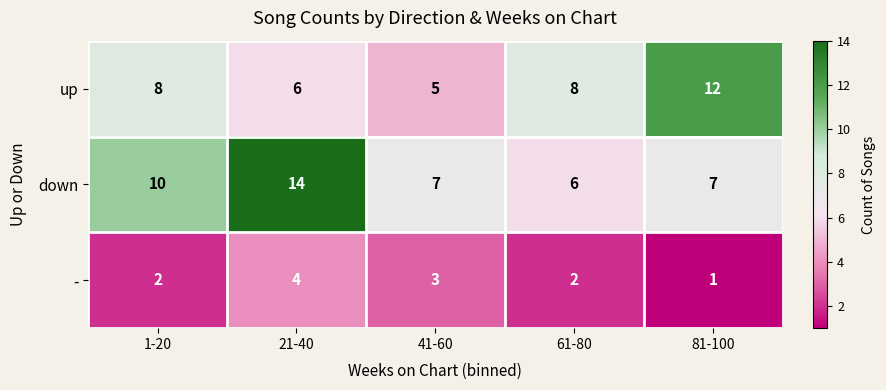

Which category has the highest value across all series?

21-40